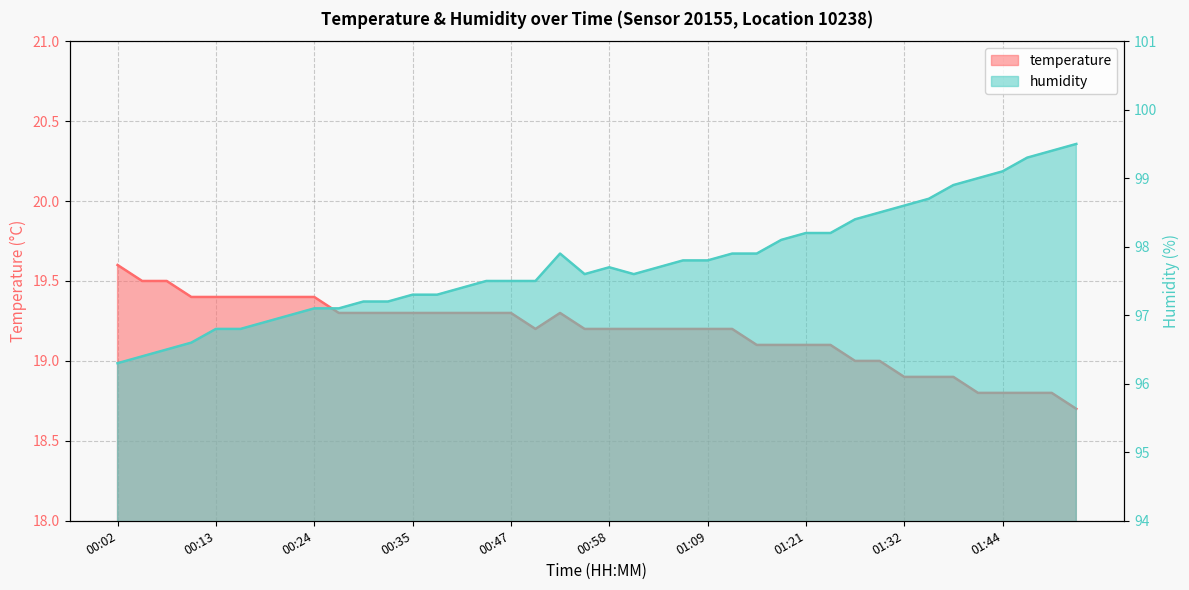

In temperature, how many points are higher than both neighbors (excluding endpoints)?

1